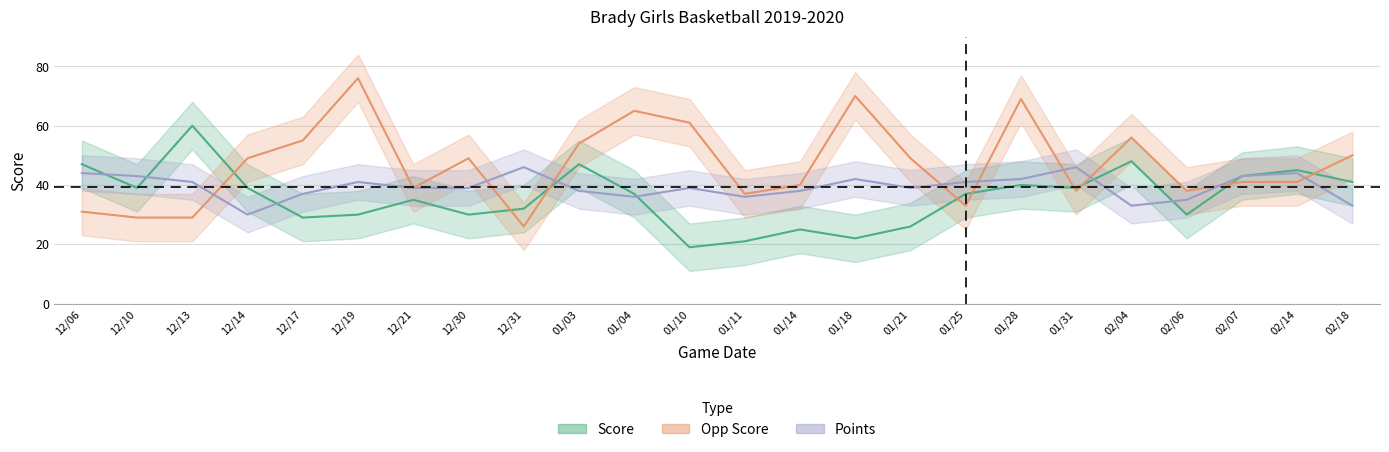

What position from the right is 01/04?

14